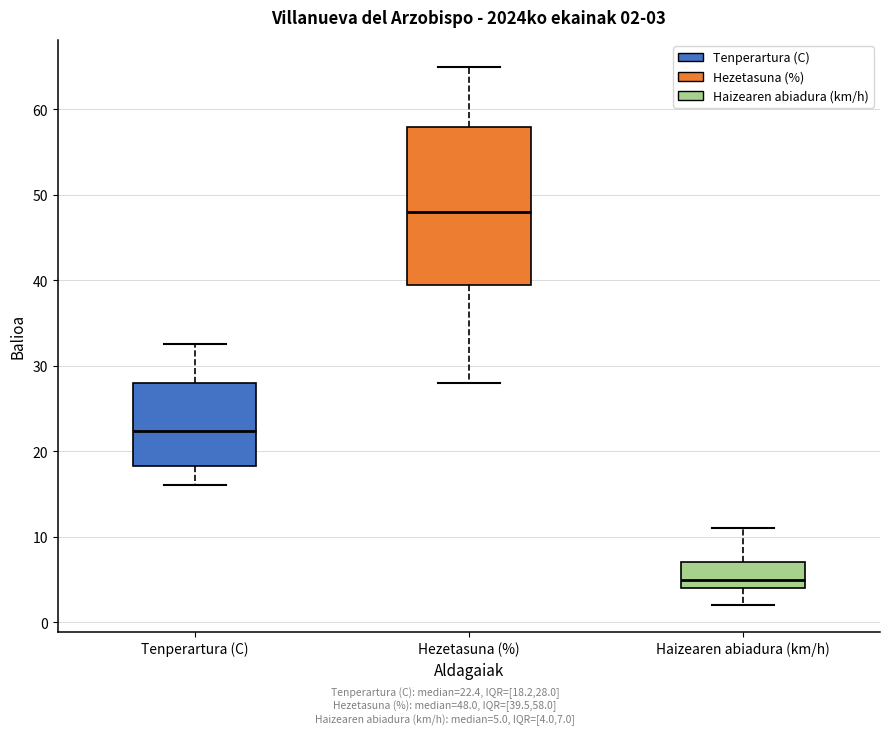

Which box has the lowest median line?

Haizearen abiadura (km/h)